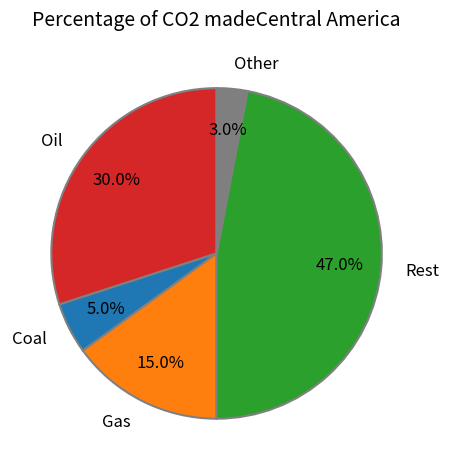

What is the smallest slice in the pie chart?

Other